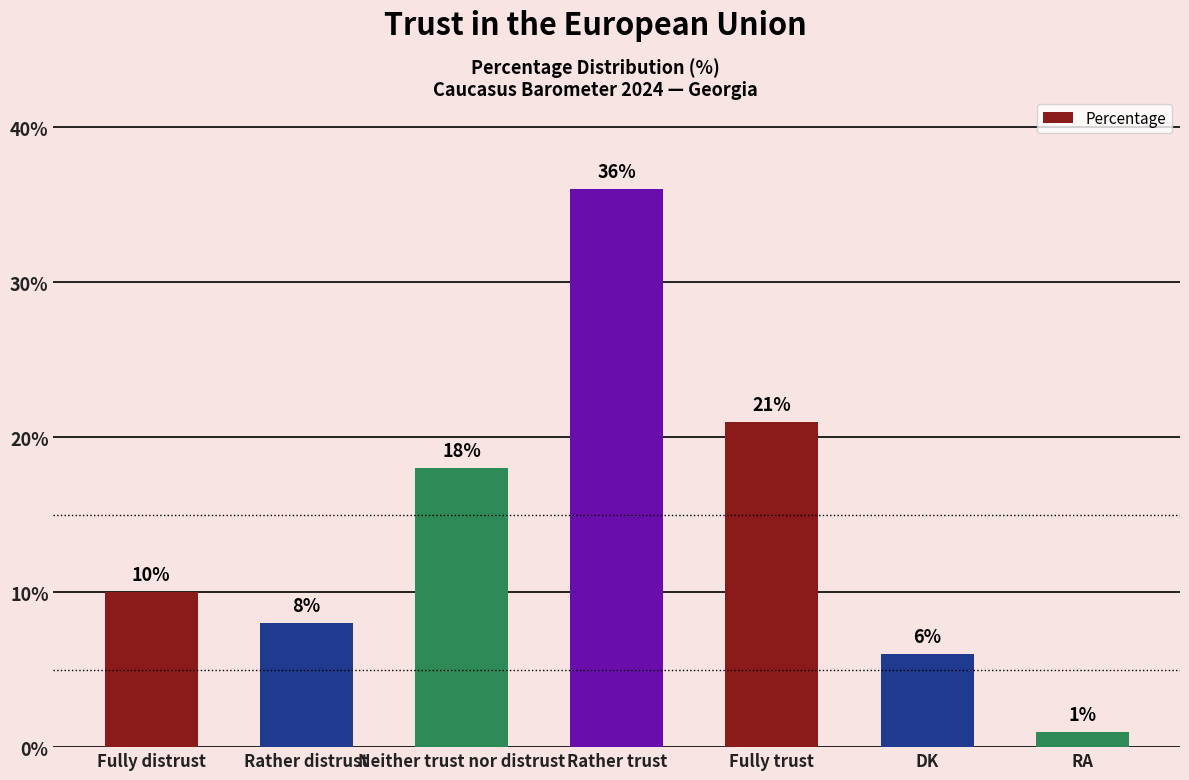

What is the value of the 1st bar from the left?

10